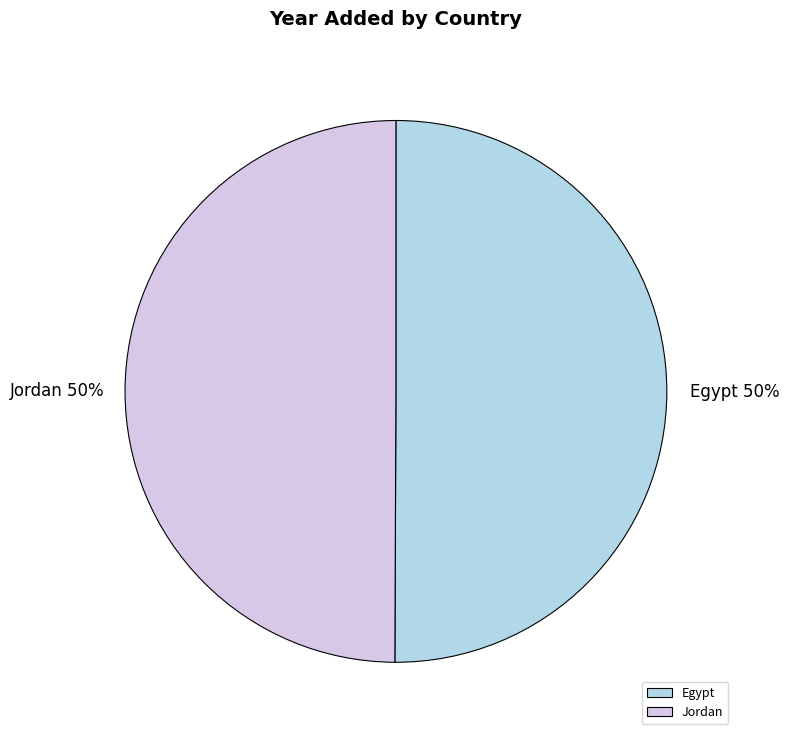

To the nearest percent, what portion does Egypt represent?

50%